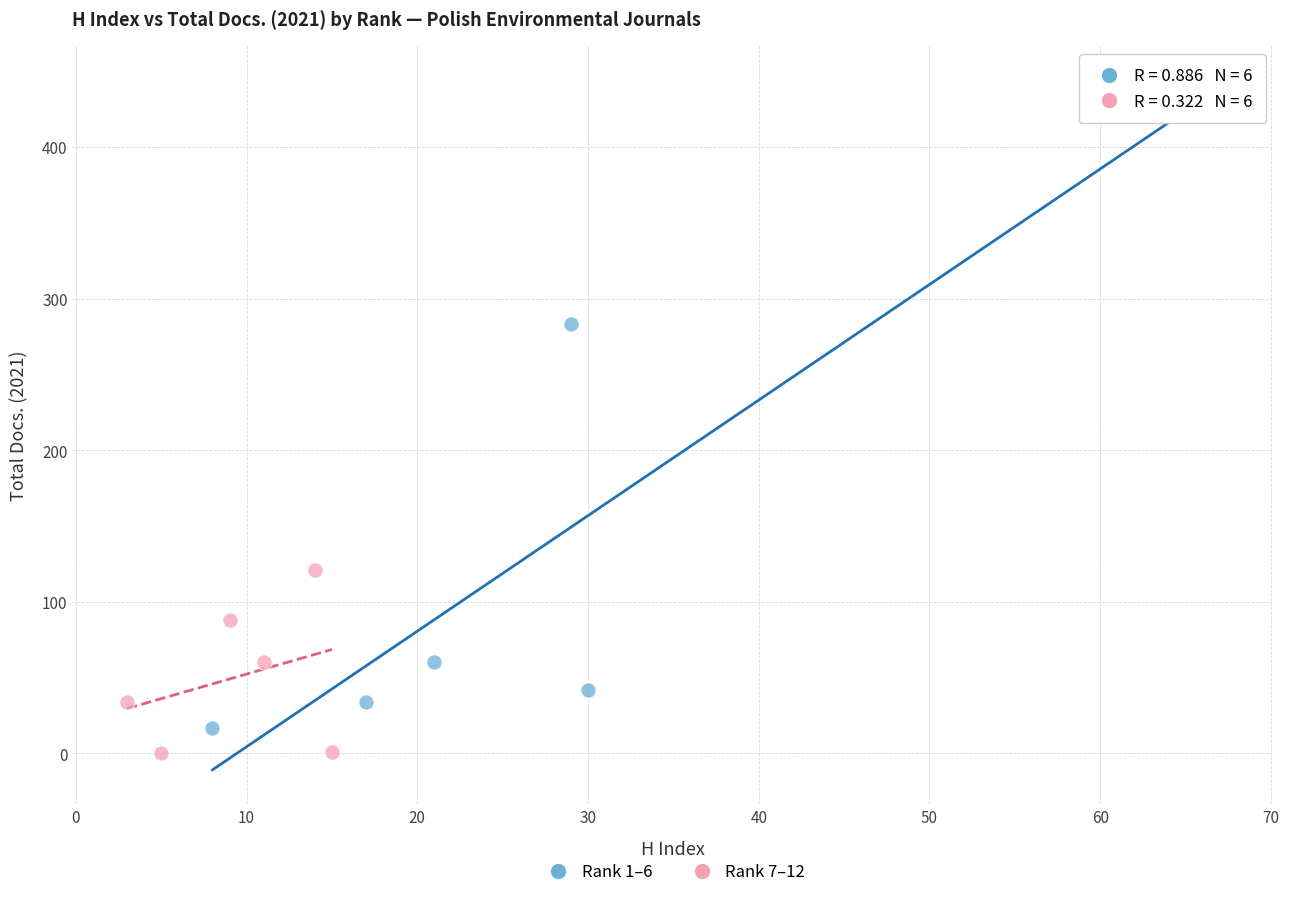

Which series reaches the maximum Y coordinate?

Rank 1–6